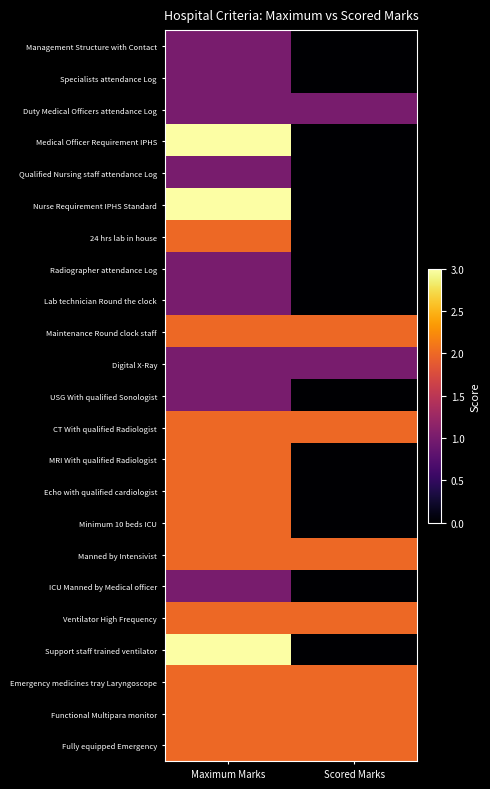

Count the number of data series in this chart.

23